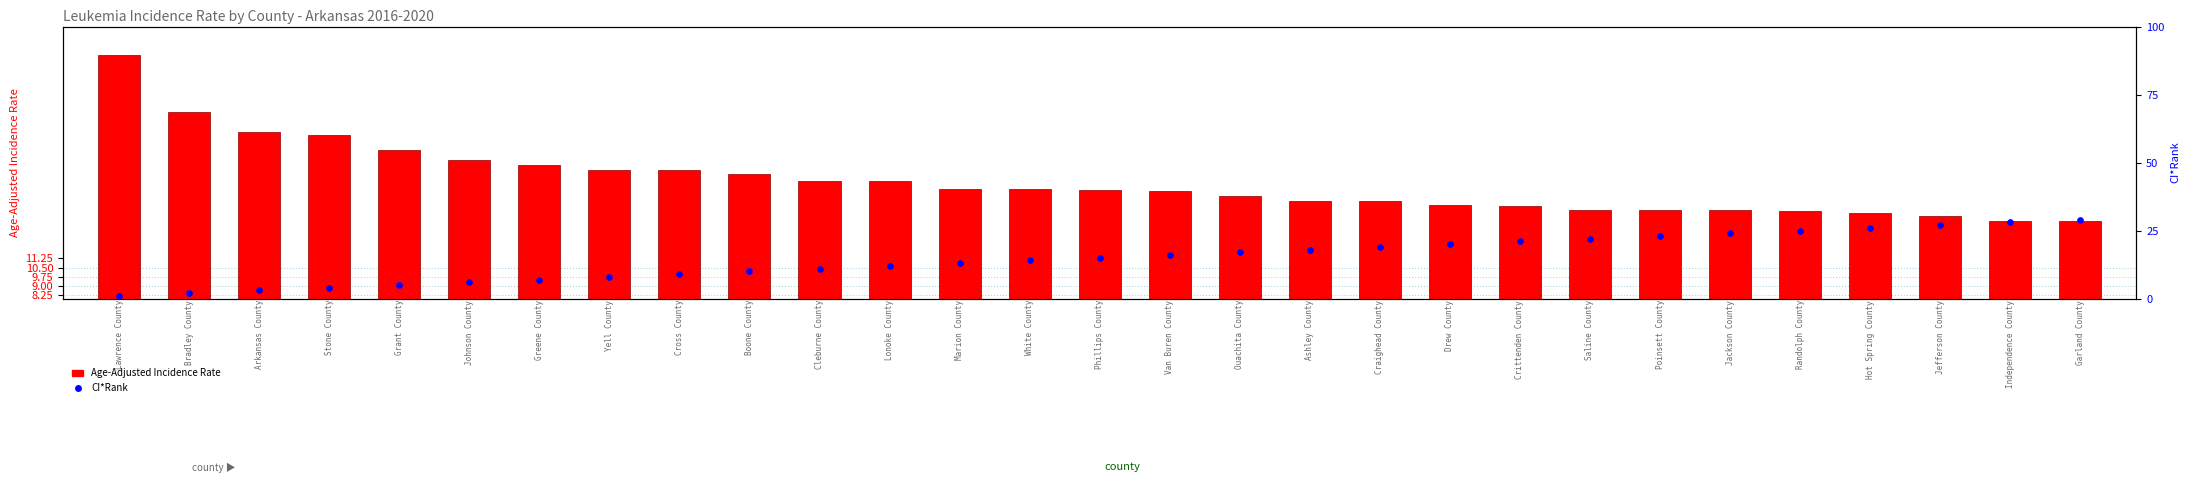

What is the total value across all series at Poinsett County?

38.2